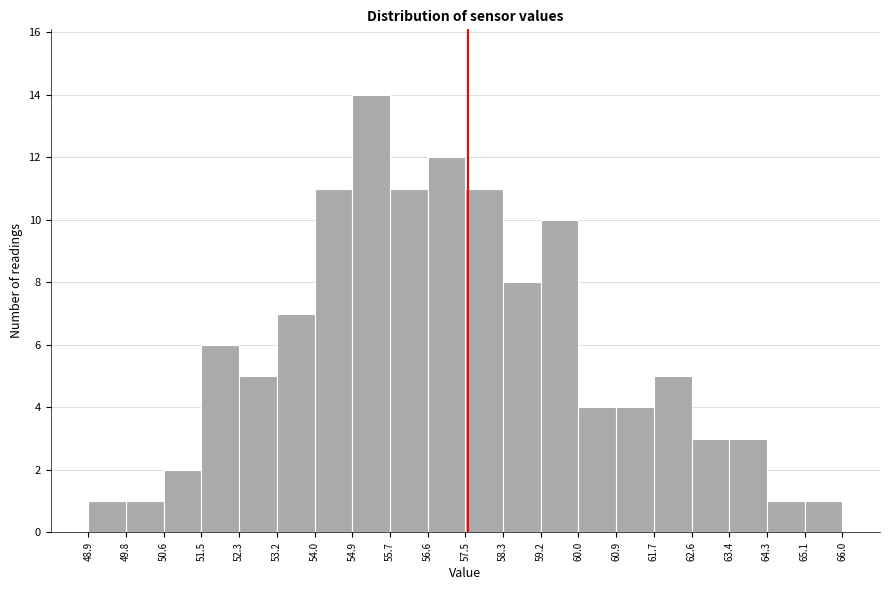

Reading left to right, transcribe this chart: for each bar, give the range it covers on the x-axis and its height. The values are not printed on the chart, so give them approximately, as read against the axis.

48.9 to 49.8: 1
49.8 to 50.6: 1
50.6 to 51.5: 2
51.5 to 52.3: 6
52.3 to 53.2: 5
53.2 to 54.0: 7
54.0 to 54.9: 11
54.9 to 55.7: 14
55.7 to 56.6: 11
56.6 to 57.5: 12
57.5 to 58.3: 11
58.3 to 59.2: 8
59.2 to 60.0: 10
60.0 to 60.9: 4
60.9 to 61.7: 4
61.7 to 62.6: 5
62.6 to 63.4: 3
63.4 to 64.3: 3
64.3 to 65.1: 1
65.1 to 66.0: 1